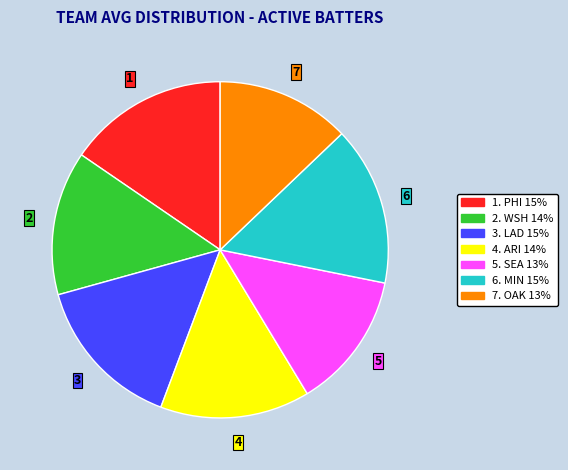

Is there any slice that represents more than half of the pie?

No